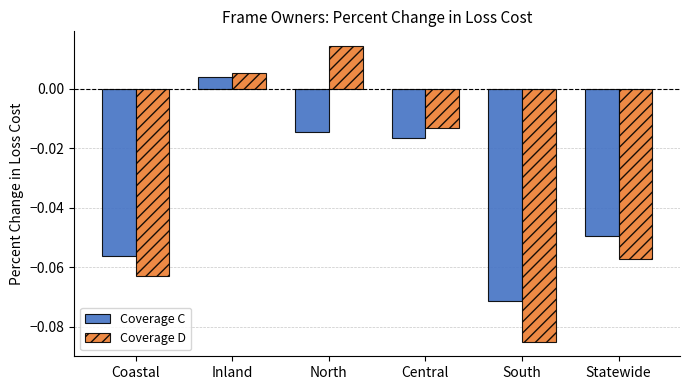

Rank the categories by Coverage C value from highest to lowest.

Inland, North, Central, Statewide, Coastal, South